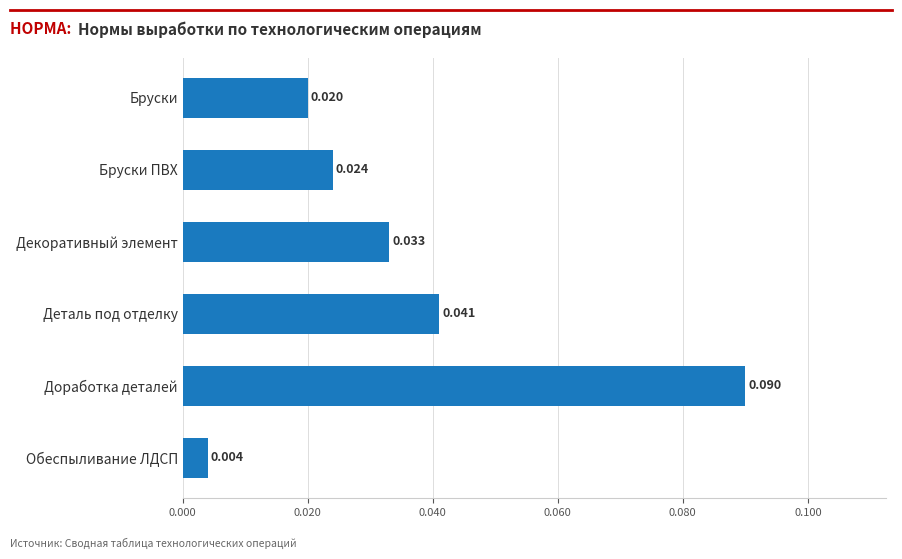

At which label is the value closest to 0?

Обеспыливание ЛДСП